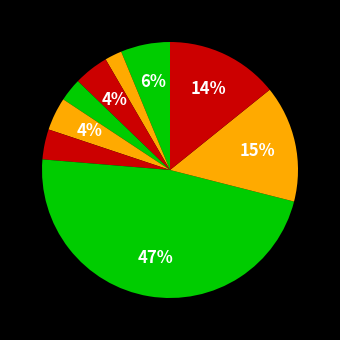

Count the number of slices in the pie.

9